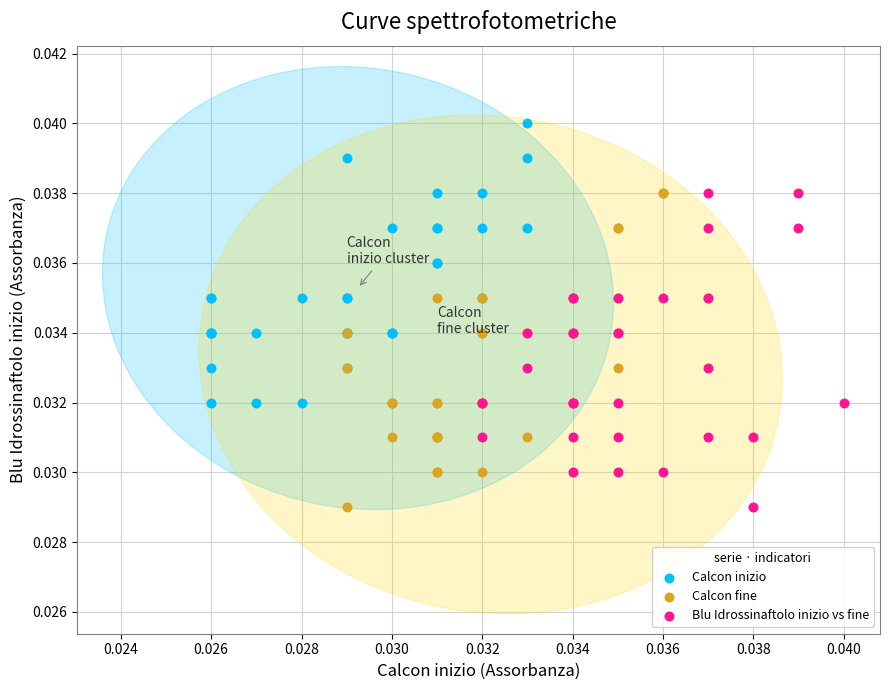

Which series contains the highest Y value?

Calcon inizio